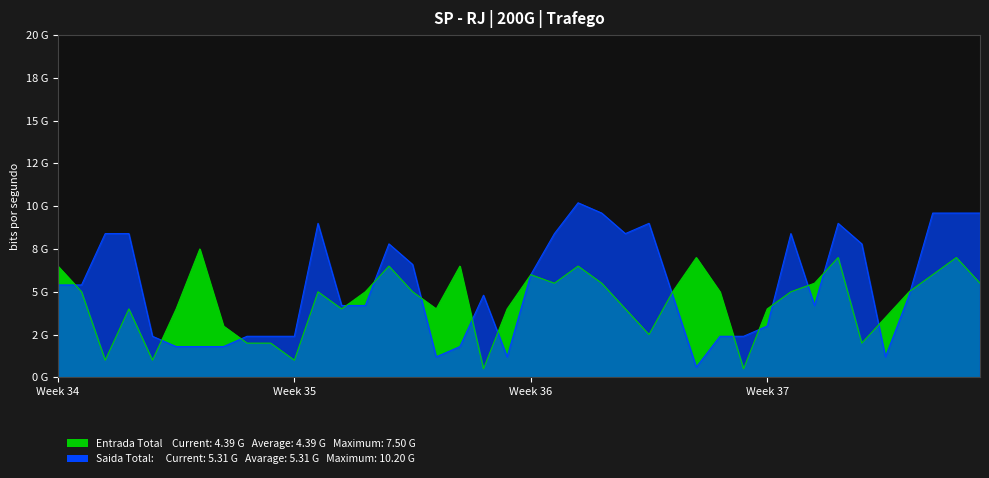

At 29, list the series in order from smallest to largest.

Saida Total, Entrada Total